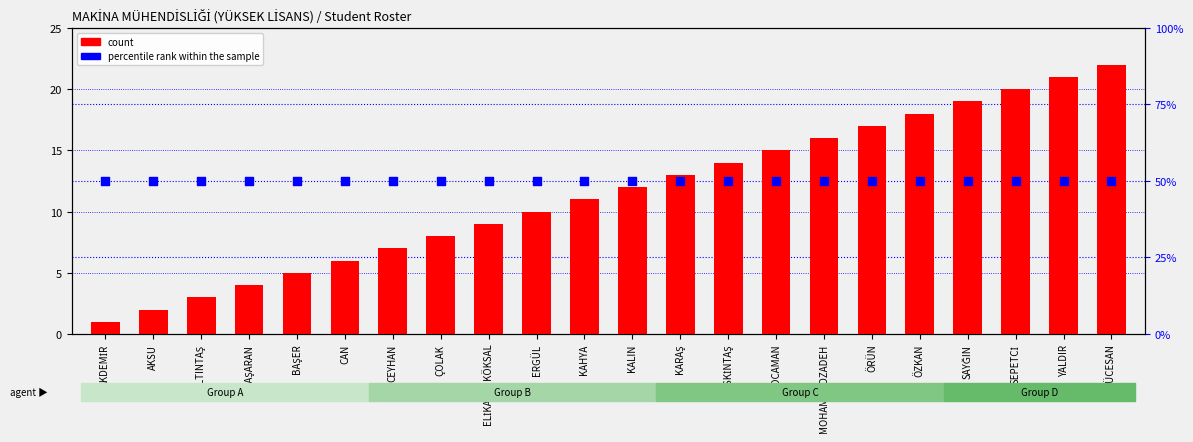

Which series has the largest total across all categories?

percentile rank within the sample